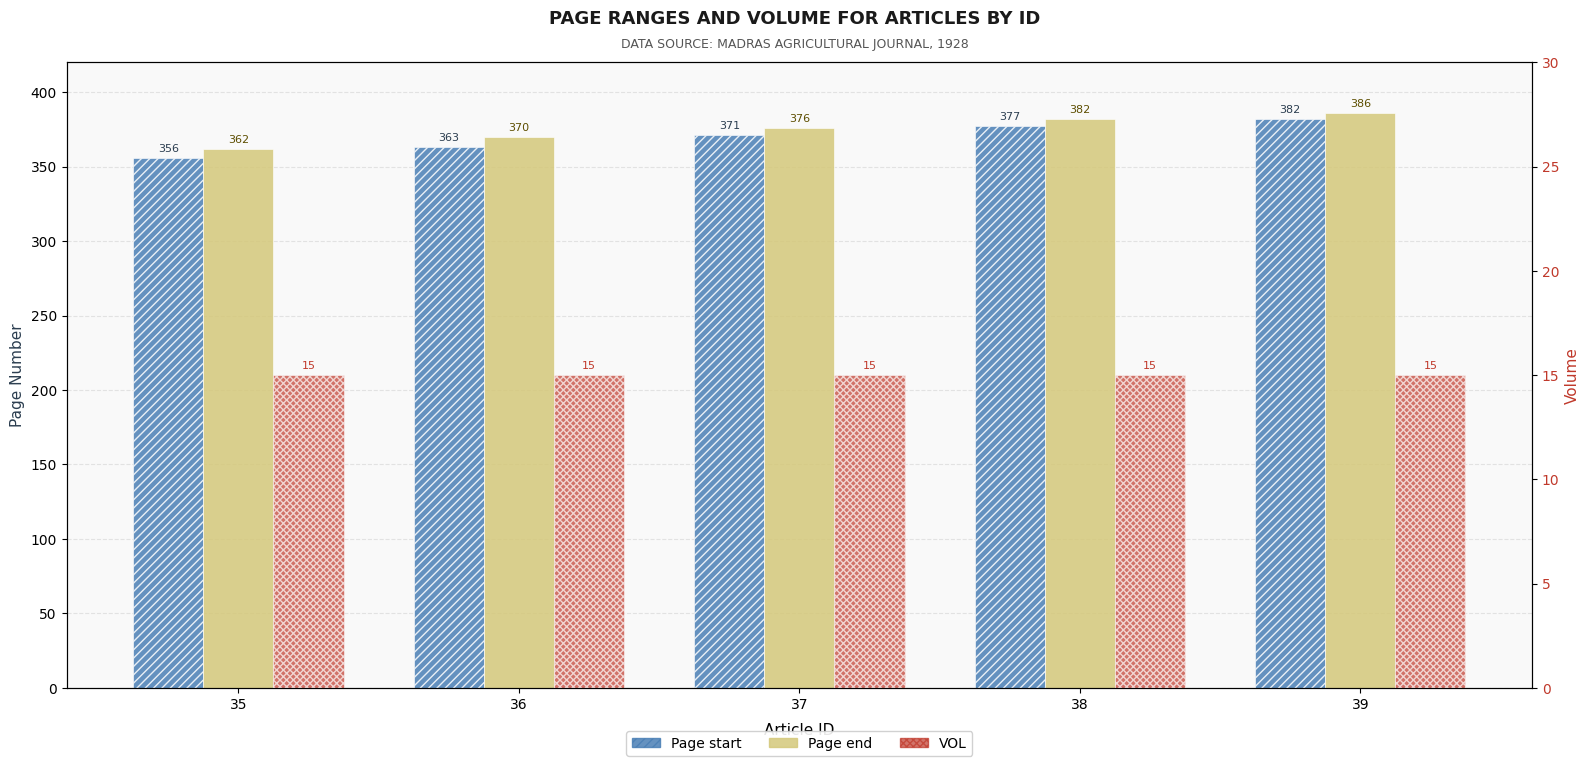

Is it true that Page end equals 370 at 36?

True